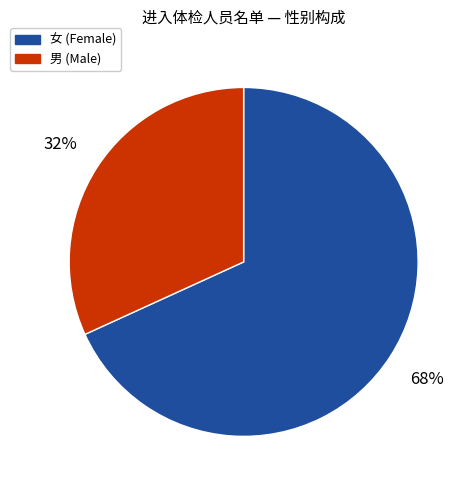

To the nearest percent, what is the difference between the largest and smallest slice percentages?

36%